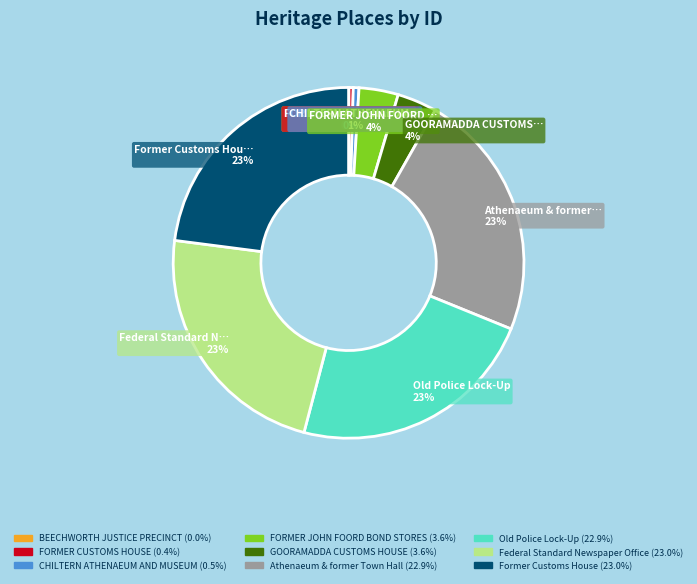

What is the ratio of the value at Old Police Lock-Up to the value at Athenaeum & former Town Hall?

1.0